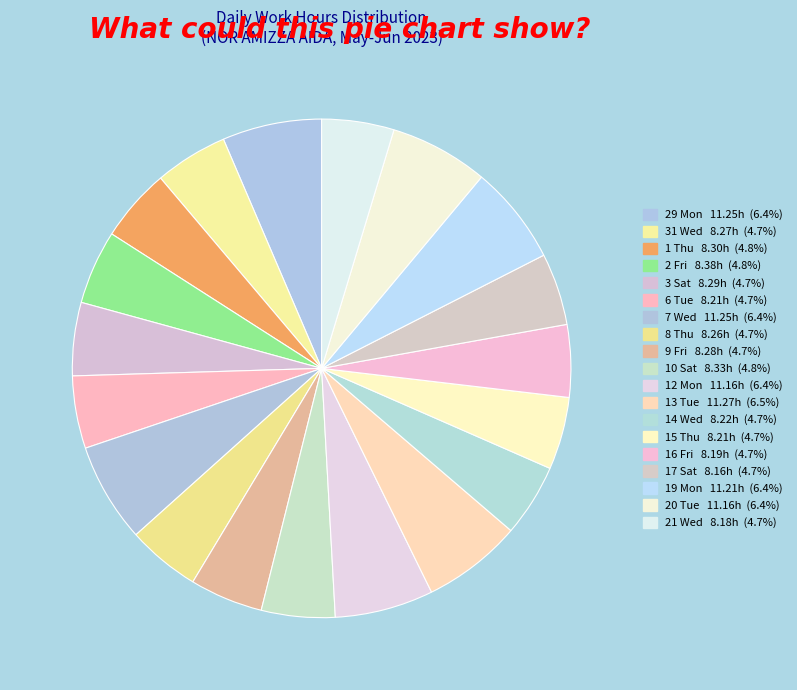

How many segments does this pie chart have?

19